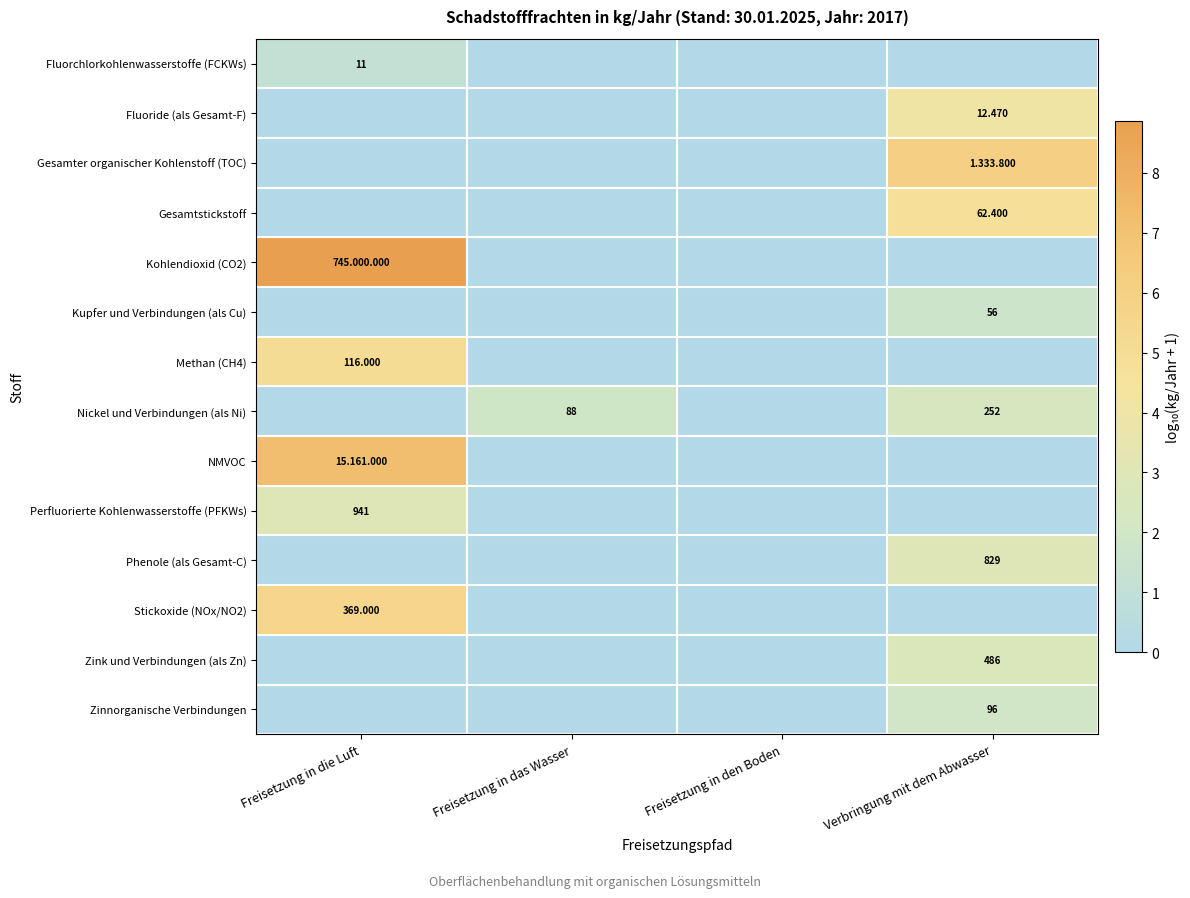

What is the difference between the highest and lowest values at Freisetzung in das Wasser?

1.9